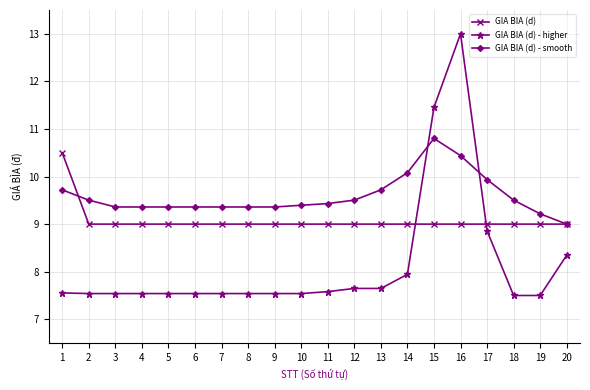

Does the chart have visible grid lines?

Yes